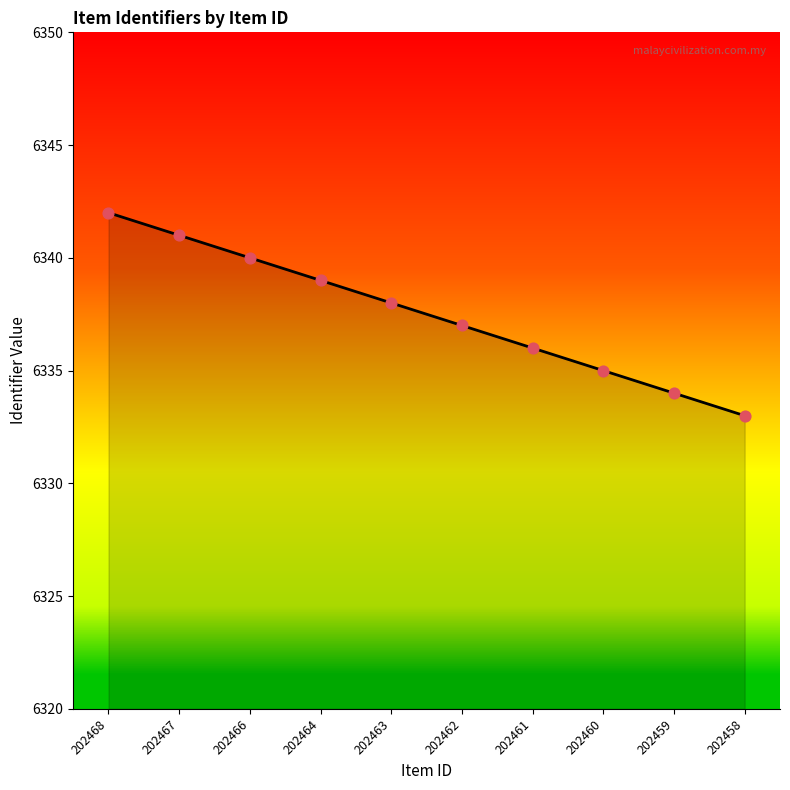

Approximately how many times larger is the value at 202459 compared to 202468?

1.0